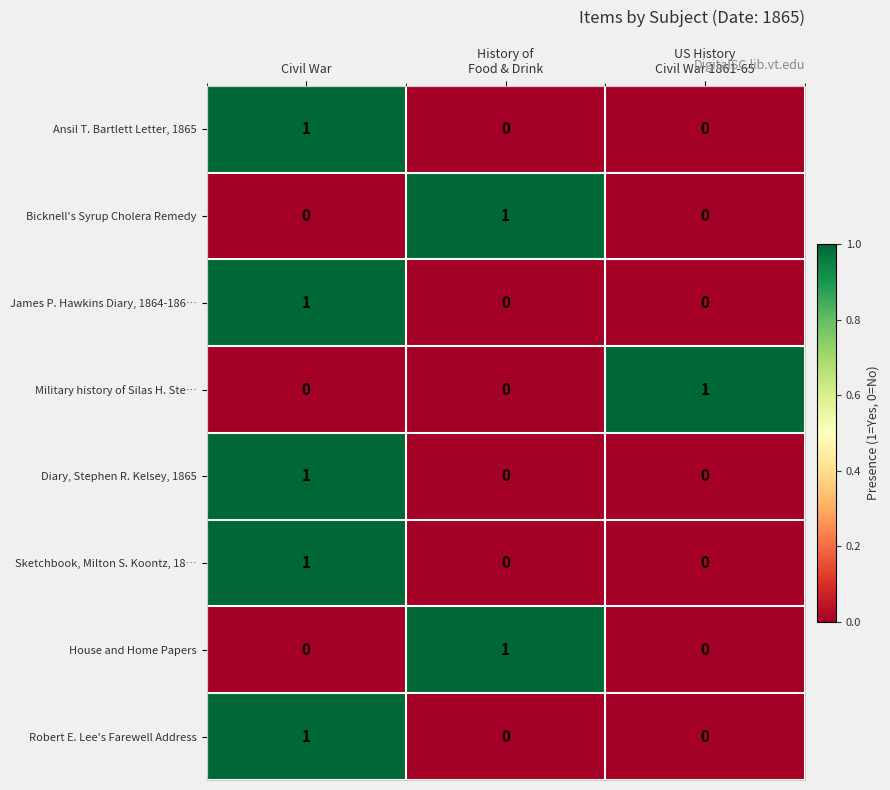

How many values in Sketchbook, Milton S. Koontz, 18… are above zero?

1